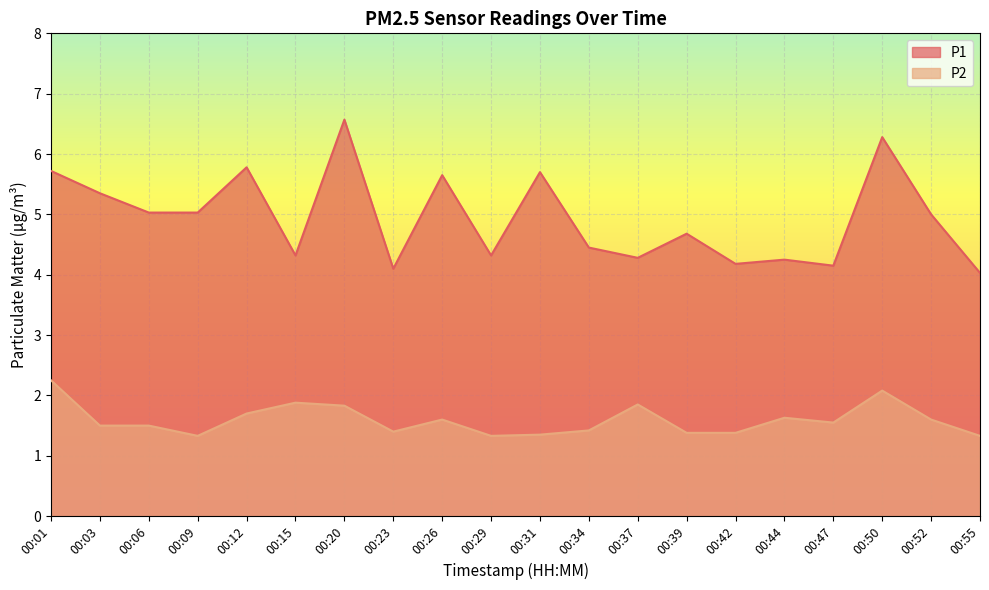

Reading left to right, what are all the values shown in this chart?

P1: 5.7	5.3	5.0	5.0	5.8	4.3	6.6	4.1	5.7	4.3	5.7	4.5	4.3	4.7	4.2	4.2	4.2	6.3	5.0	4.0
P2: 2.2	1.5	1.5	1.3	1.7	1.9	1.8	1.4	1.6	1.3	1.4	1.4	1.9	1.4	1.4	1.6	1.6	2.1	1.6	1.3